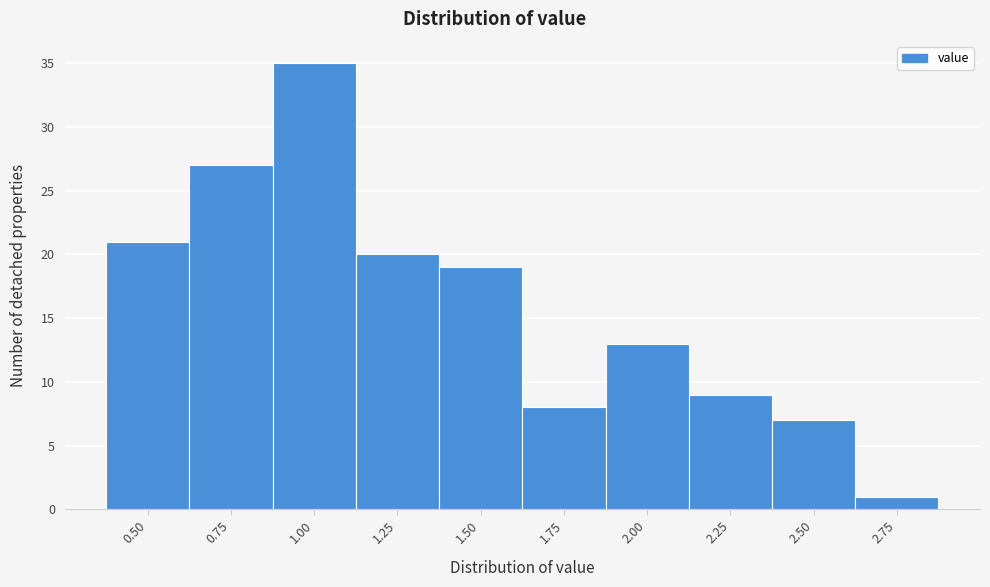

Reading left to right, extract all data points from this chart.

21	27	35	20	19	8	13	9	7	1